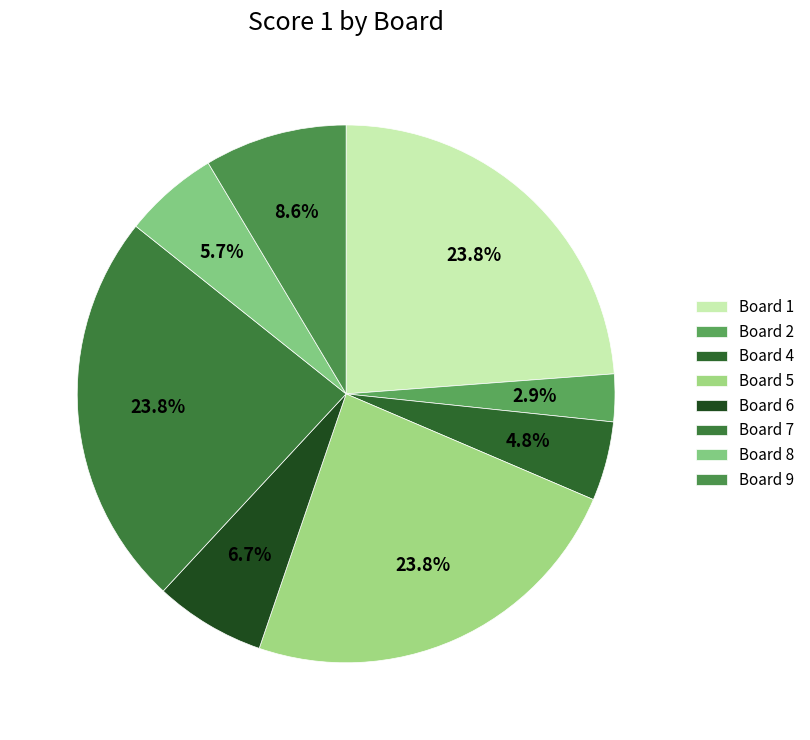

How many segments does this pie chart have?

8